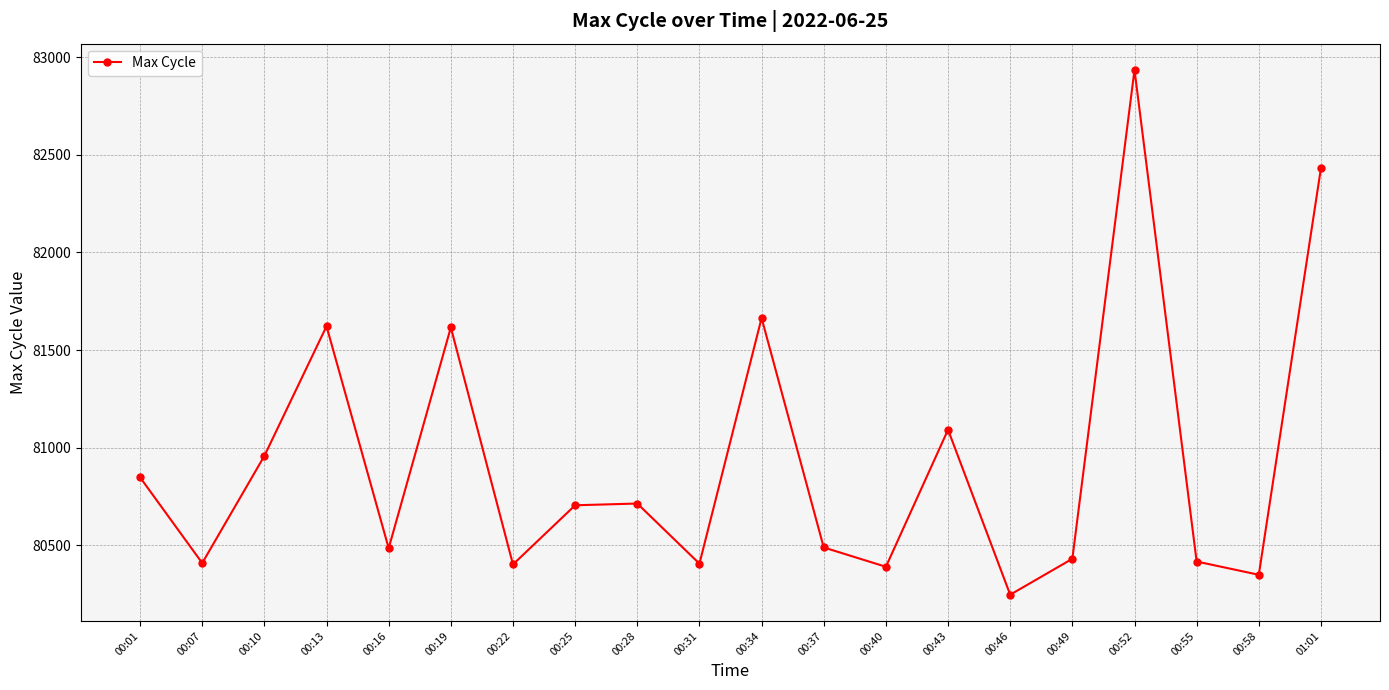

The value at 00:16 is 80485. True or false?

True